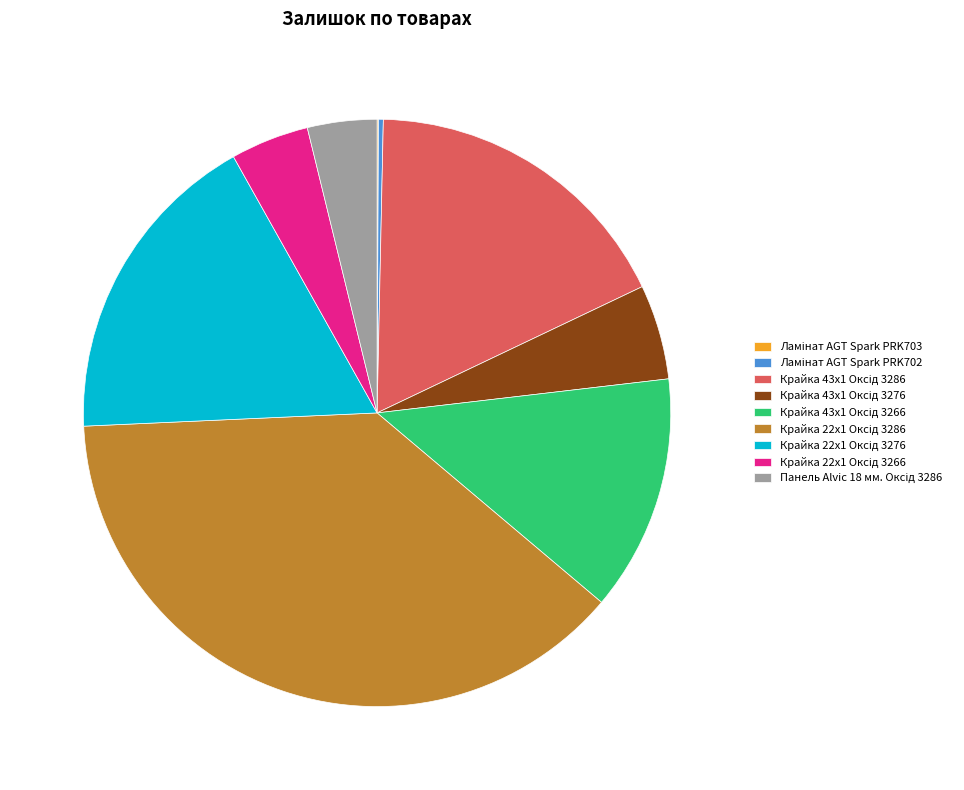

Is there any slice that represents more than half of the pie?

No